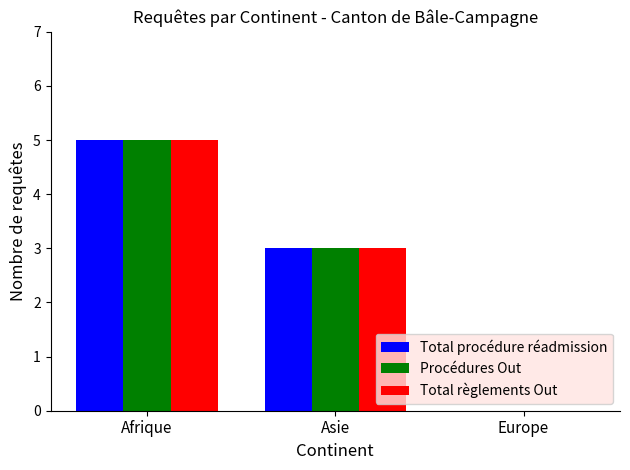

At which category is the sum across all series the highest?

Afrique